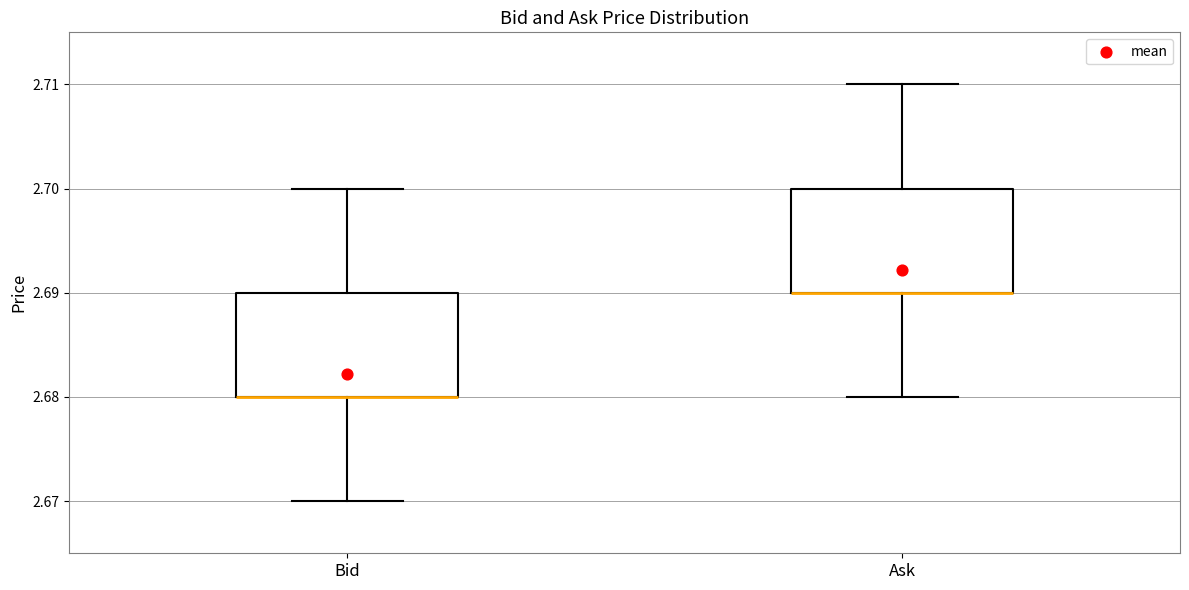

Reading left to right, read every box against the y-axis: the position of its median line, the range the box covers, and the ends of its whiskers. The values are not printed on the chart, so give them approximately, as read against the axis.

Bid: median 2.68 (drawn on the box's lower edge), box 2.68 to 2.69, whiskers 2.67 to 2.70
Ask: median 2.69 (drawn on the box's lower edge), box 2.69 to 2.70, whiskers 2.68 to 2.71